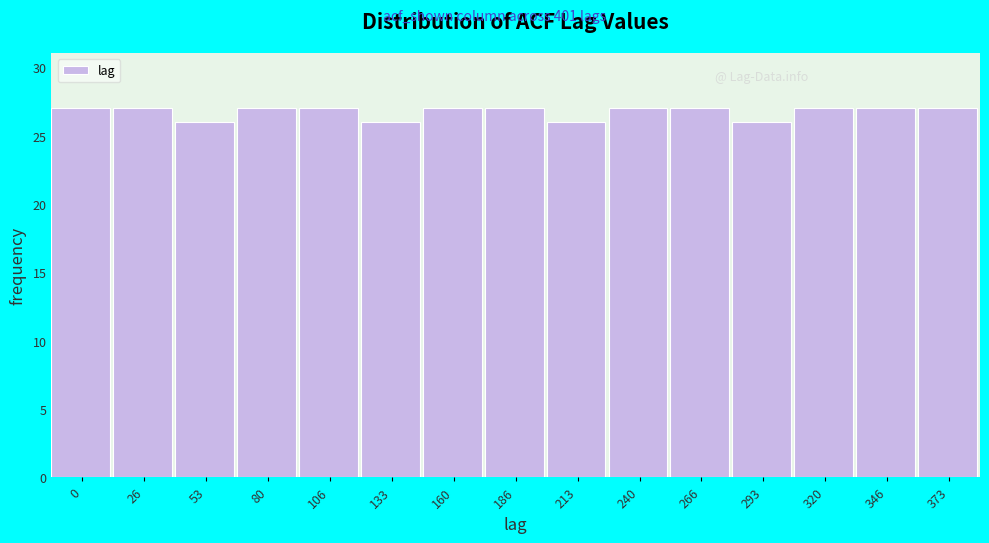

Reading right to left, transcribe all the data shown in this chart.

27	27	27	26	27	27	26	27	27	26	27	27	26	27	27